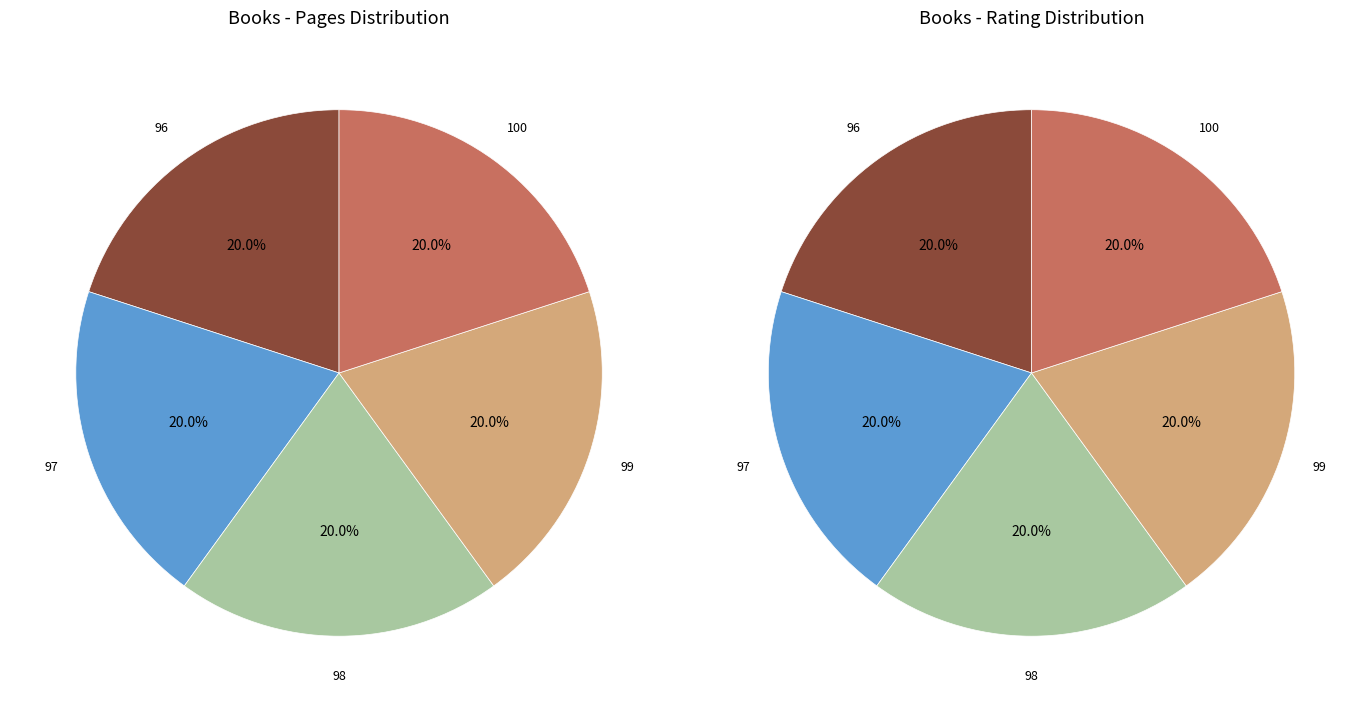

What percentage is the 98 slice, to the nearest percent?

20%